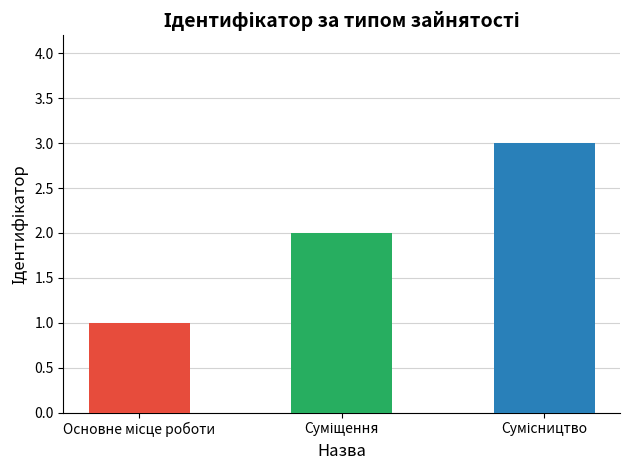

How many distinct data groups are displayed?

1